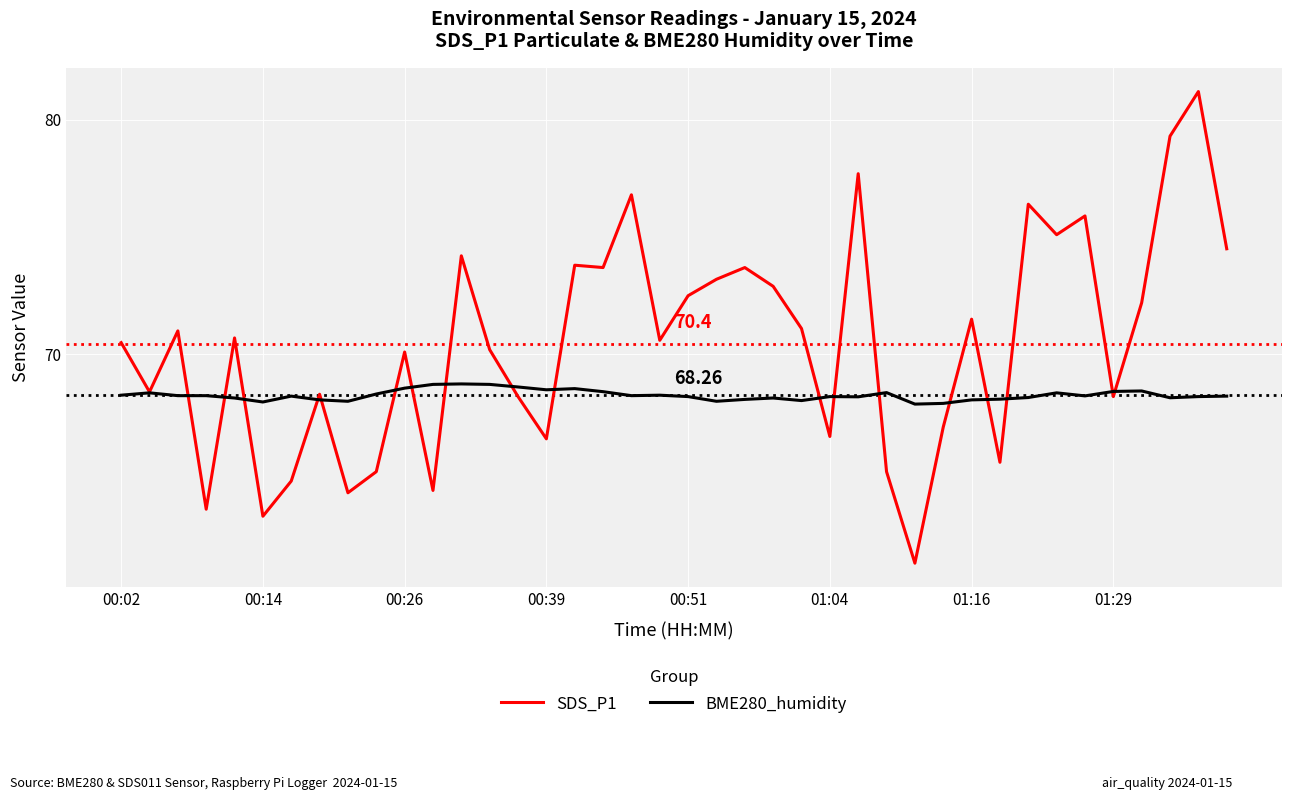

Does the chart have visible grid lines?

Yes